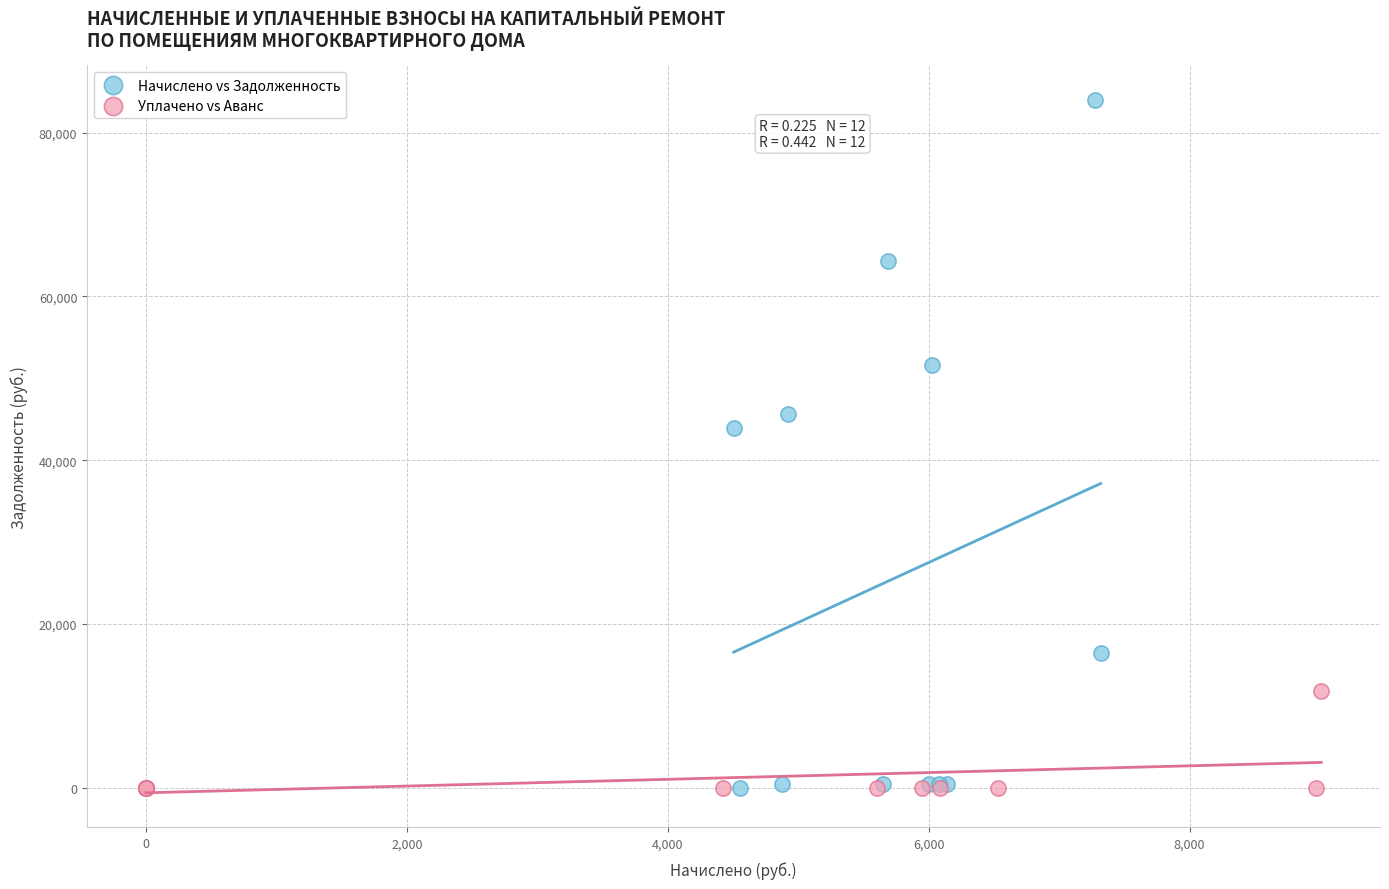

Which series reaches the maximum Y coordinate?

Начислено vs Задолженность